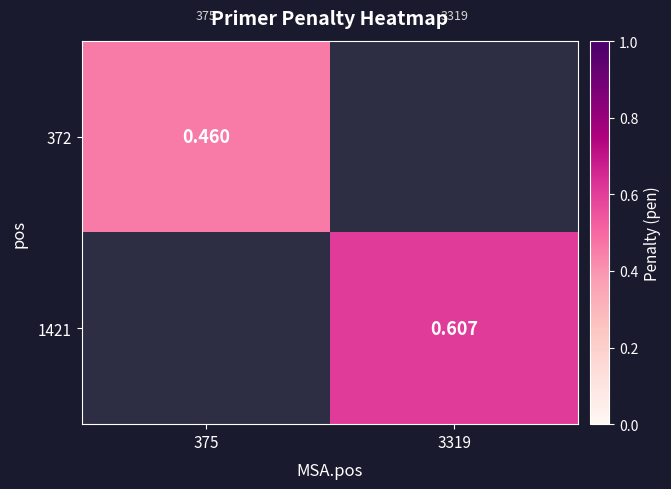

What is the minimum value shown in the chart?

0.5